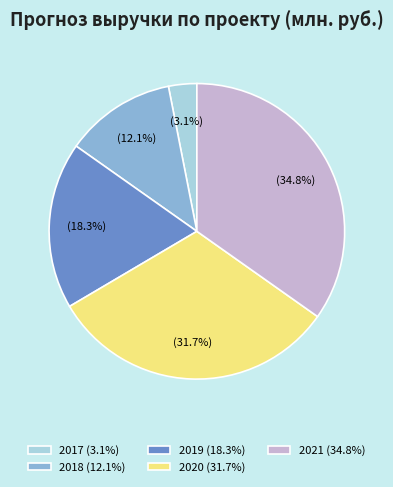

How many slices are in this pie chart?

5